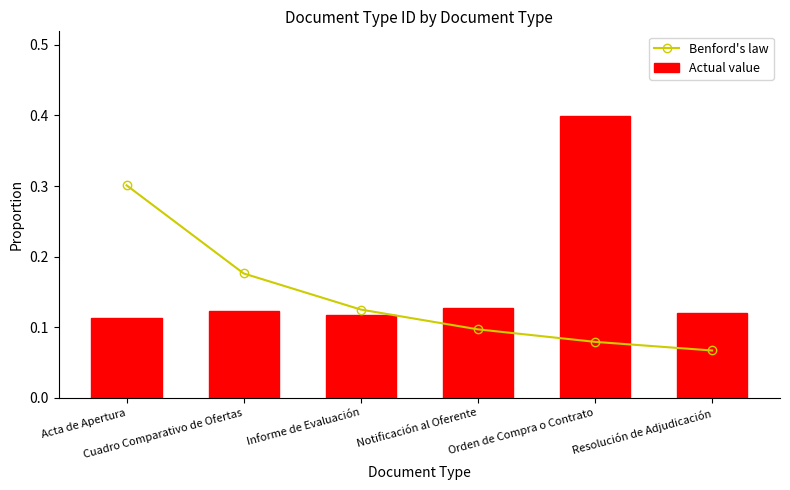

Count the Actual value values in the range 0 to 1.

6